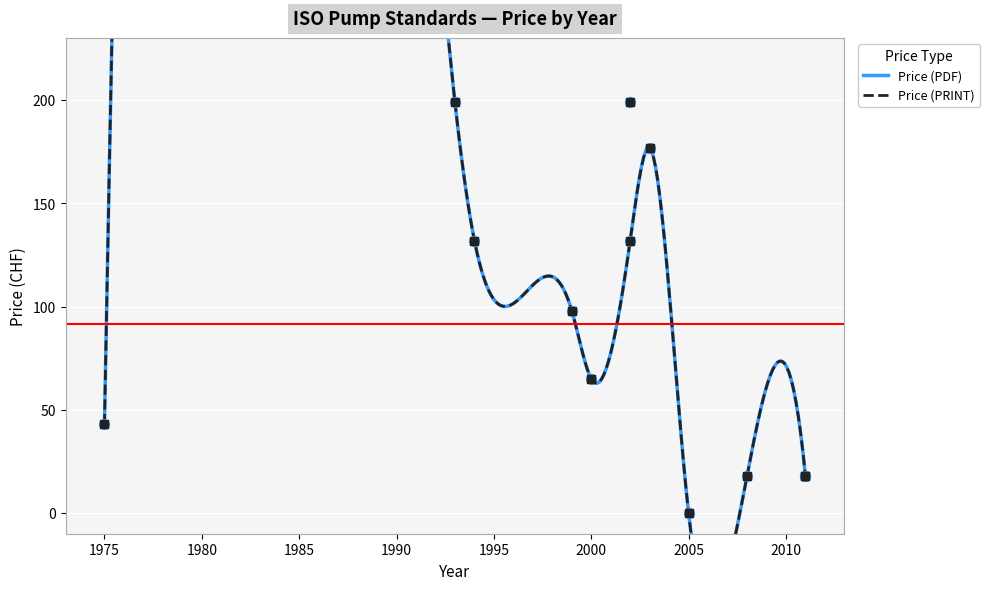

What are all the series names shown in the legend?

Price (PDF), Price (PRINT)